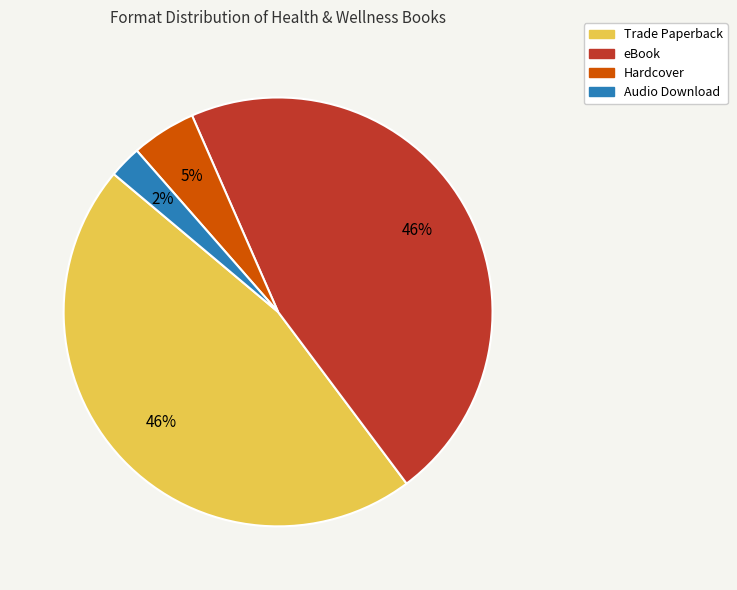

How many segments does this pie chart have?

4